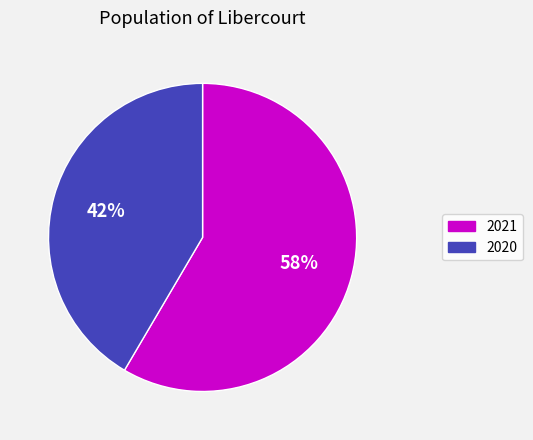

Which category has the smallest portion of the pie?

2020